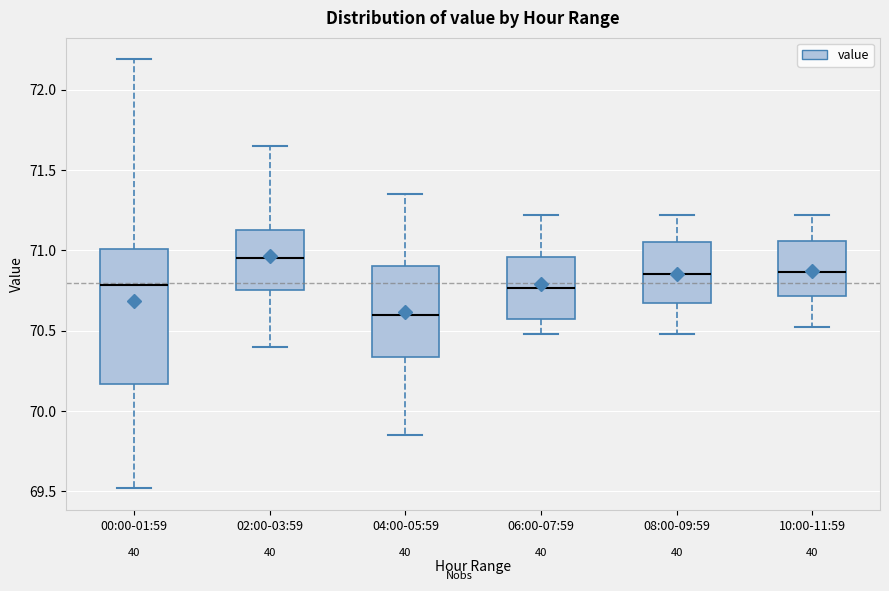

Where does the lower whisker of the box for 10:00-11:59 end on the y-axis? The values are not printed on the chart, so give them approximately, as read against the axis.

70.50